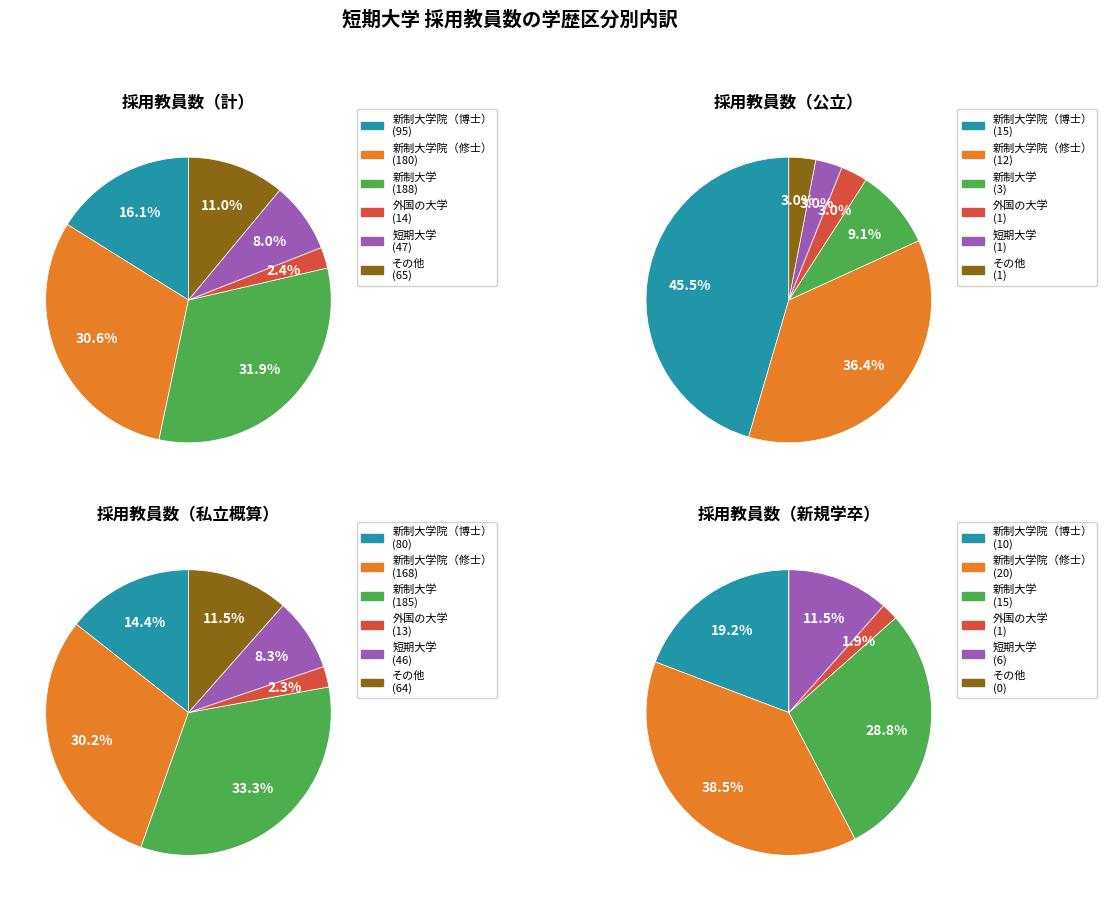

To the nearest percent, what is the difference between the 新制大学院（博士） and 短期大学 slice percentages?

8%